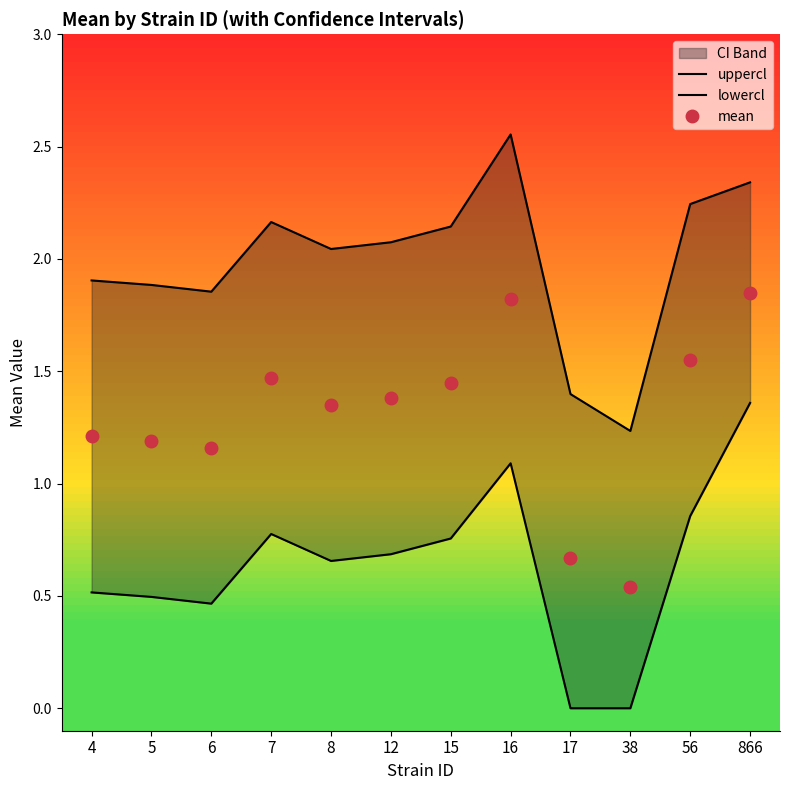

The value of uppercl at 16 is 1.2. True or false?

False